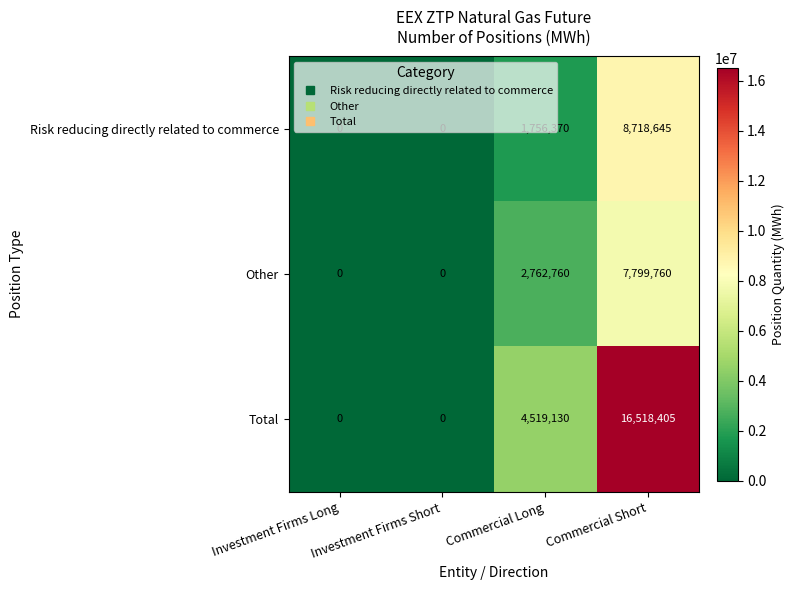

How many categories are shown in the chart?

4